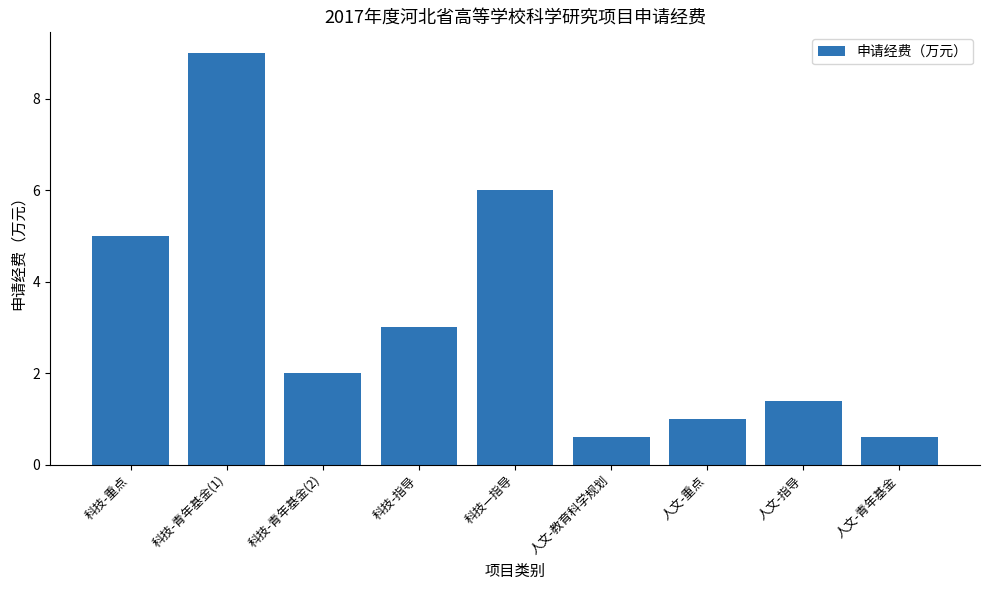

What is the difference between the maximum and minimum values?

8.4